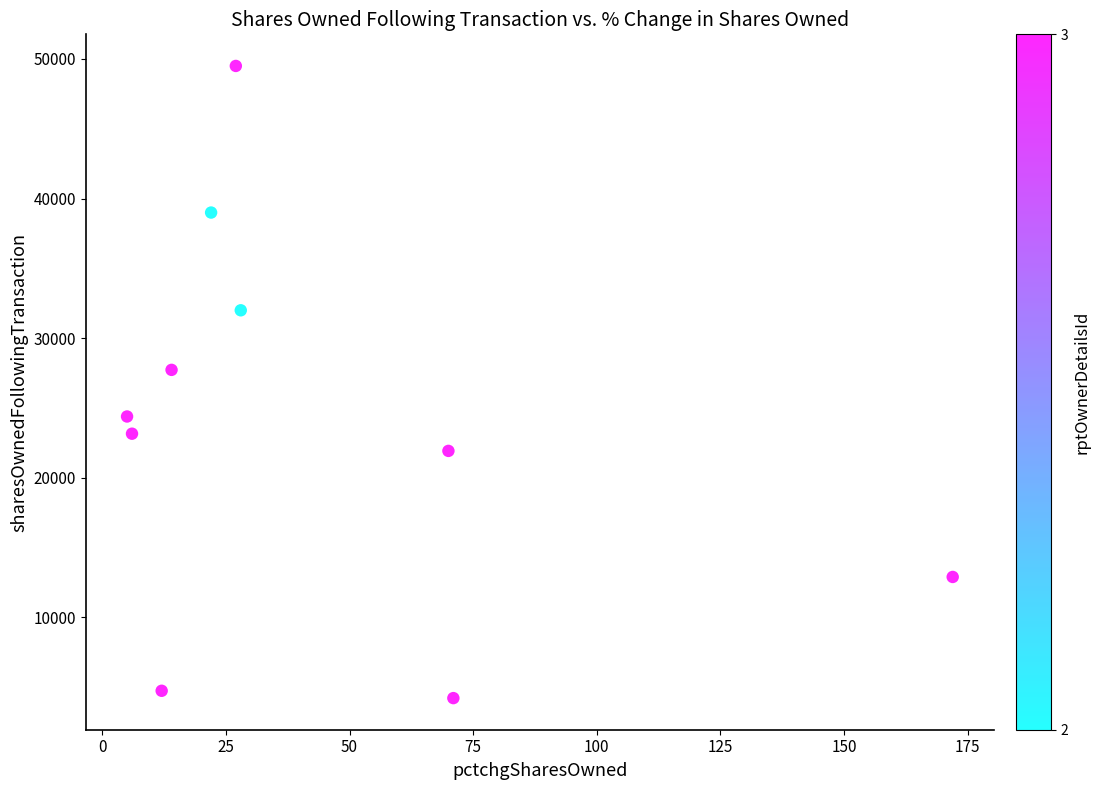

What is the average X value?

43